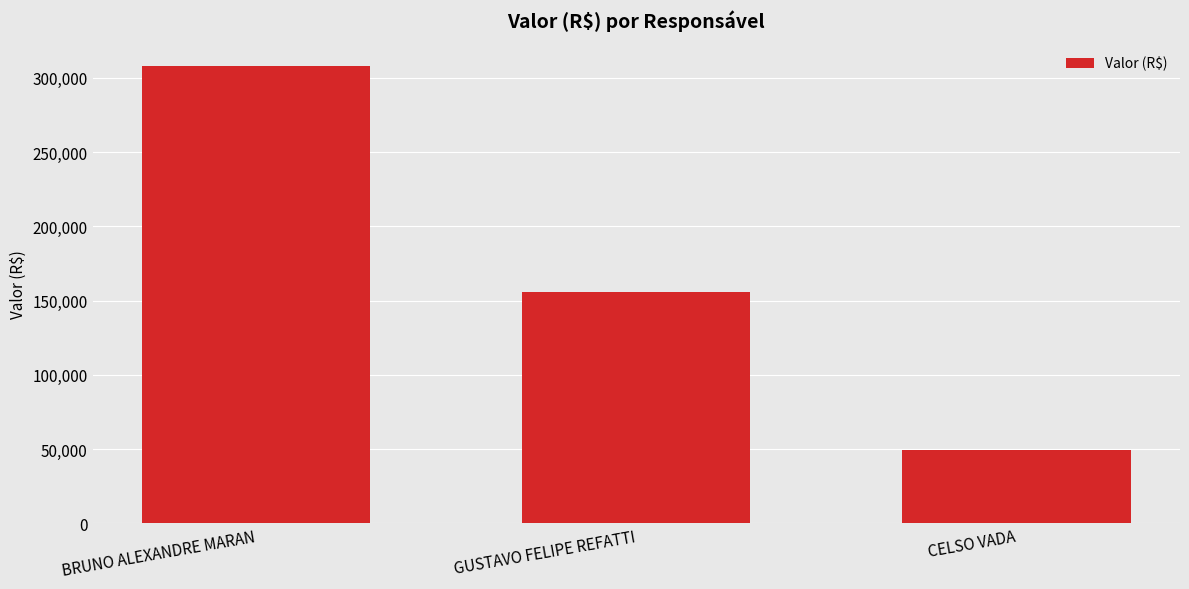

The chart shows a value of 27694.8 at CELSO VADA. True or false?

False